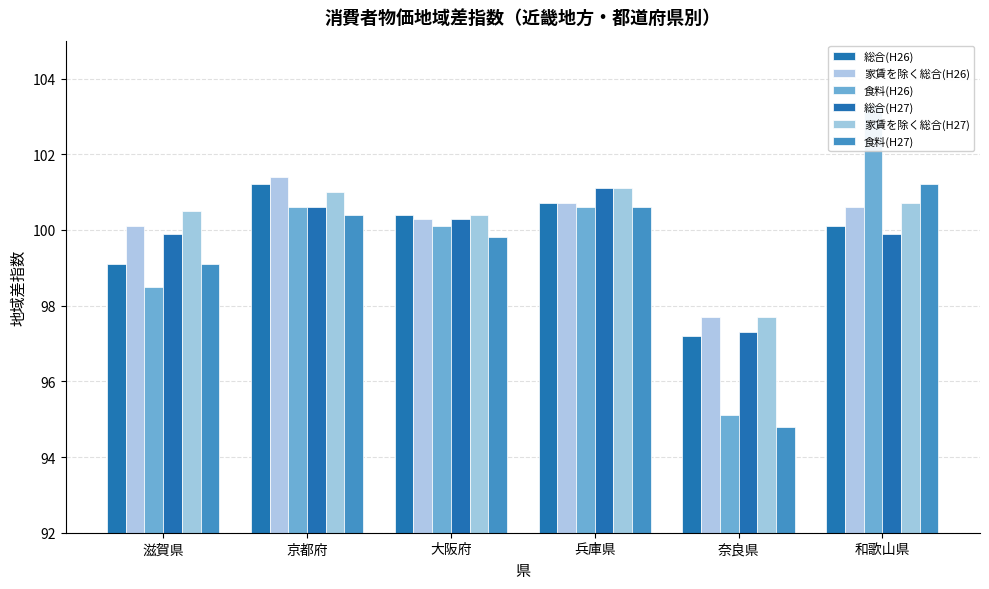

What is the difference between the highest and lowest values at 大阪府?

0.6